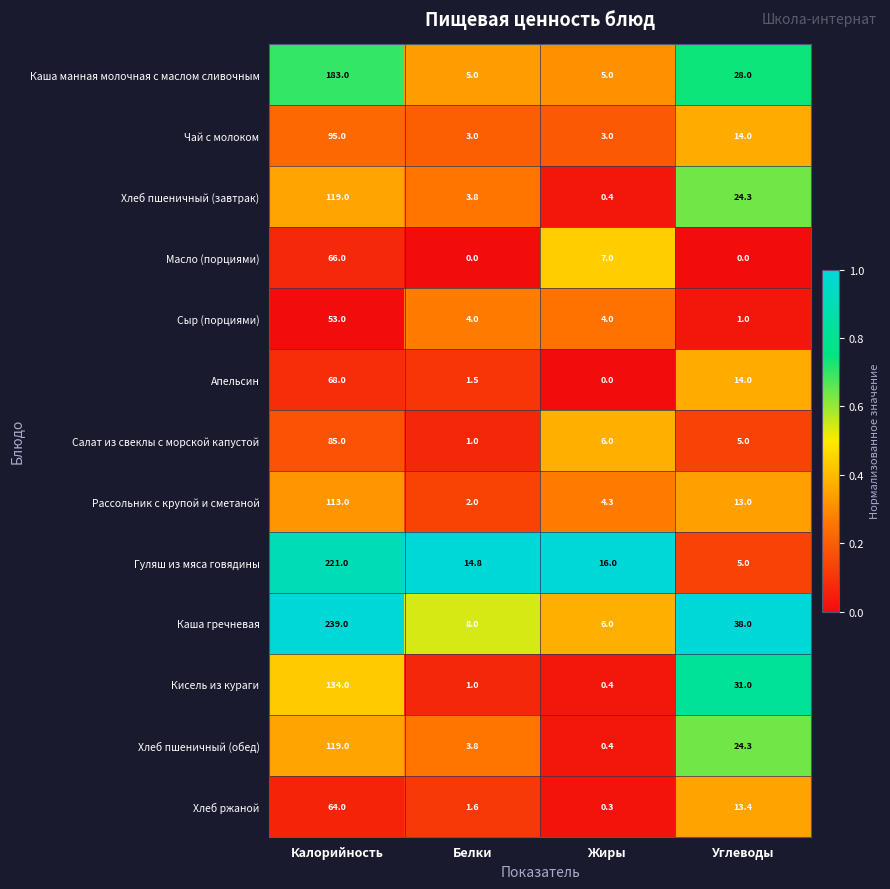

What value does the Кисель из кураги series have at Жиры?

0.4